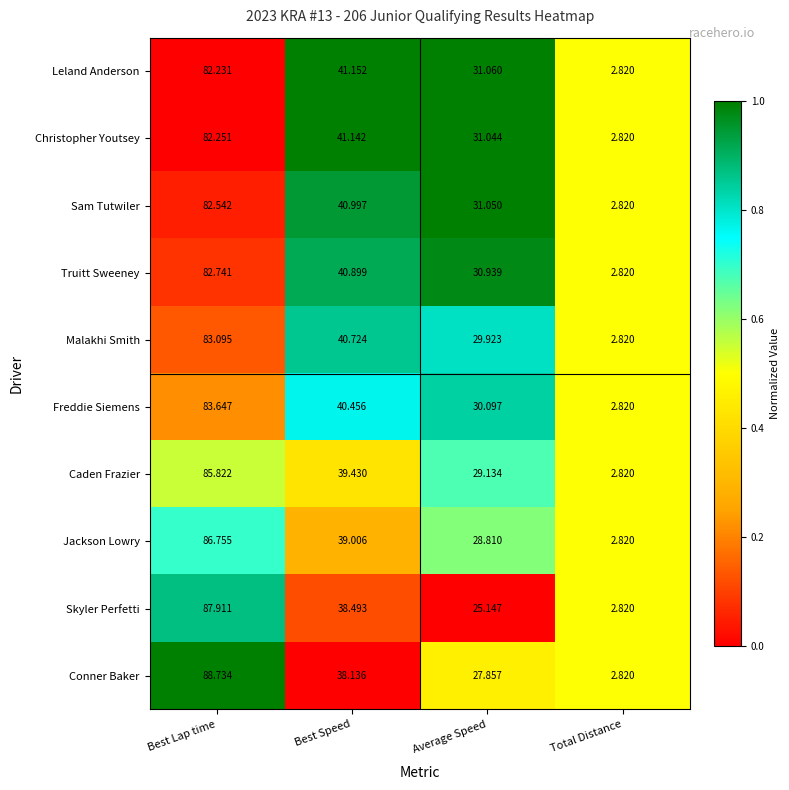

Rank the series at Average Speed from highest to lowest value.

Leland Anderson, Sam Tutwiler, Christopher Youtsey, Truitt Sweeney, Freddie Siemens, Malakhi Smith, Caden Frazier, Jackson Lowry, Conner Baker, Skyler Perfetti